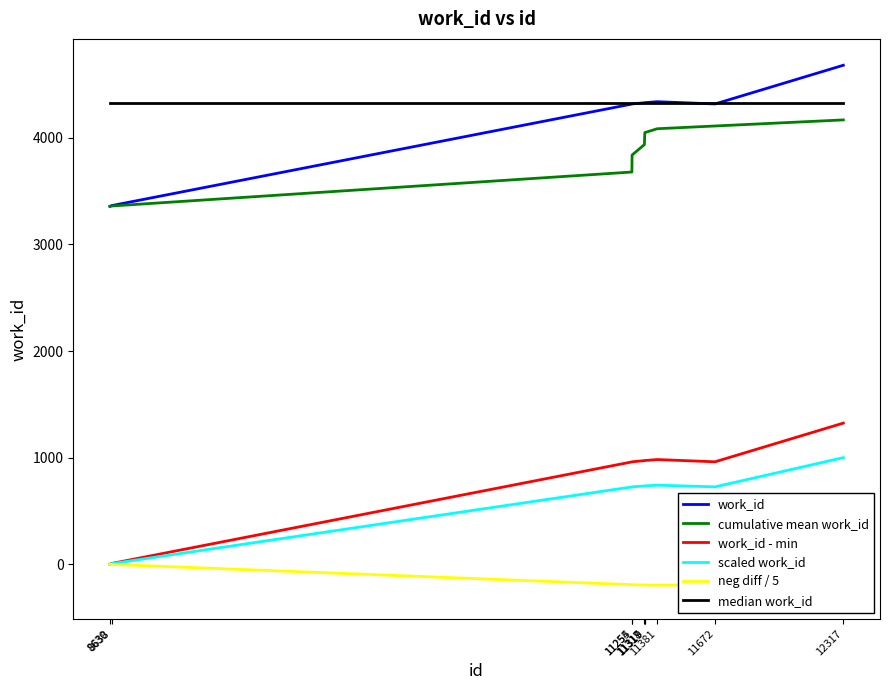

Reading left to right, what are all the values shown in this chart?

work_id: 3357.0	3364.0	4317.0	4318.0	4329.0	4329.0	4330.0	4339.0	4318.0	4681.0
cumulative mean work_id: 3357.0	3360.5	3679.3	3839.0	3937.0	4002.3	4049.1	4085.4	4111.2	4168.2
work_id - min: 0.0	7.0	960.0	961.0	972.0	972.0	973.0	982.0	961.0	1324.0
scaled work_id: 0.0	5.3	725.1	725.8	734.1	734.1	734.9	741.7	725.8	1000.0
neg diff / 5: 0.0	-1.4	-192.0	-192.2	-194.4	-194.4	-194.6	-196.4	-192.2	-264.8
median work_id: 4323.5	4323.5	4323.5	4323.5	4323.5	4323.5	4323.5	4323.5	4323.5	4323.5